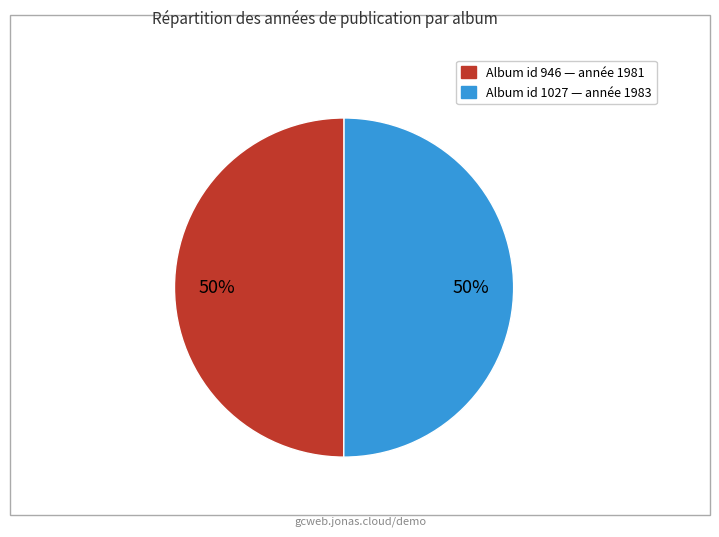

To the nearest percent, what is the average slice percentage?

50%